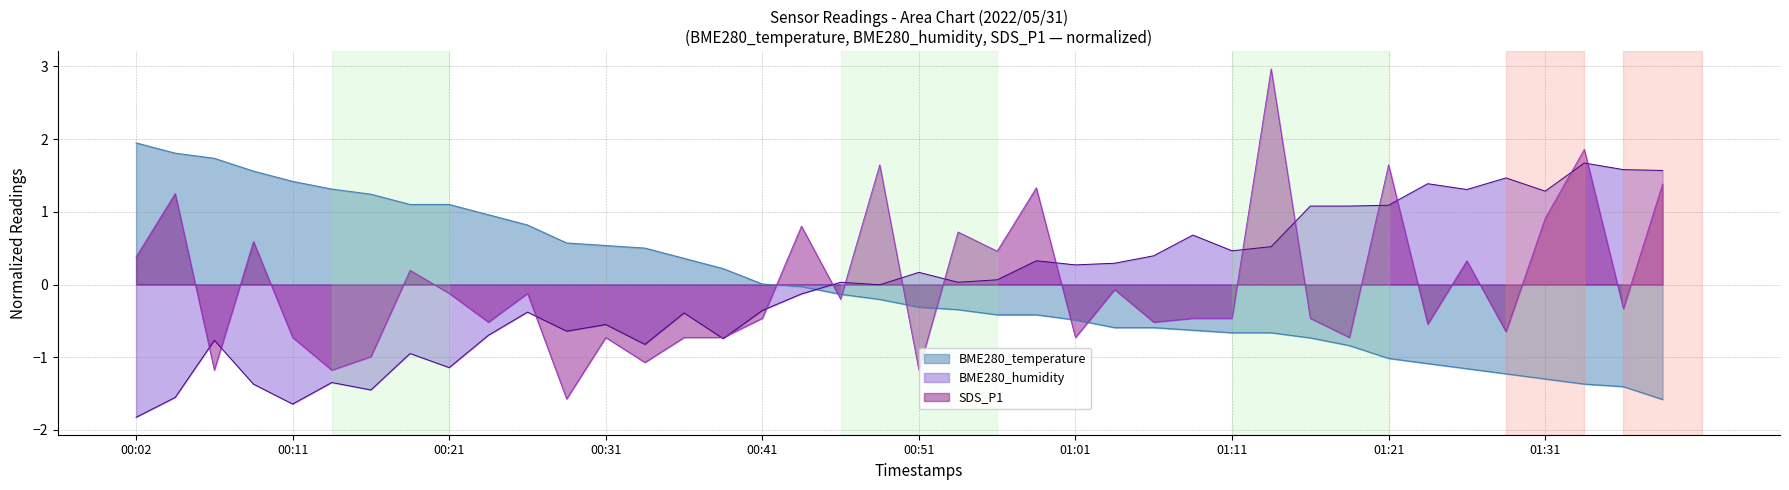

What is the minimum value for SDS_P1?

-1.6